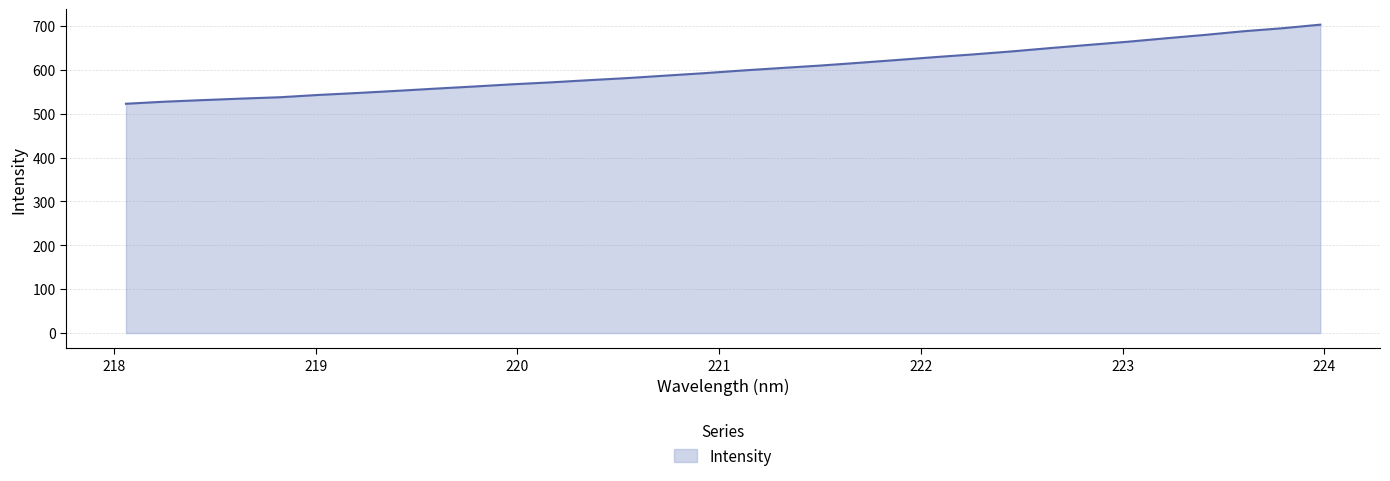

What is the minimum value shown in the chart?

522.9